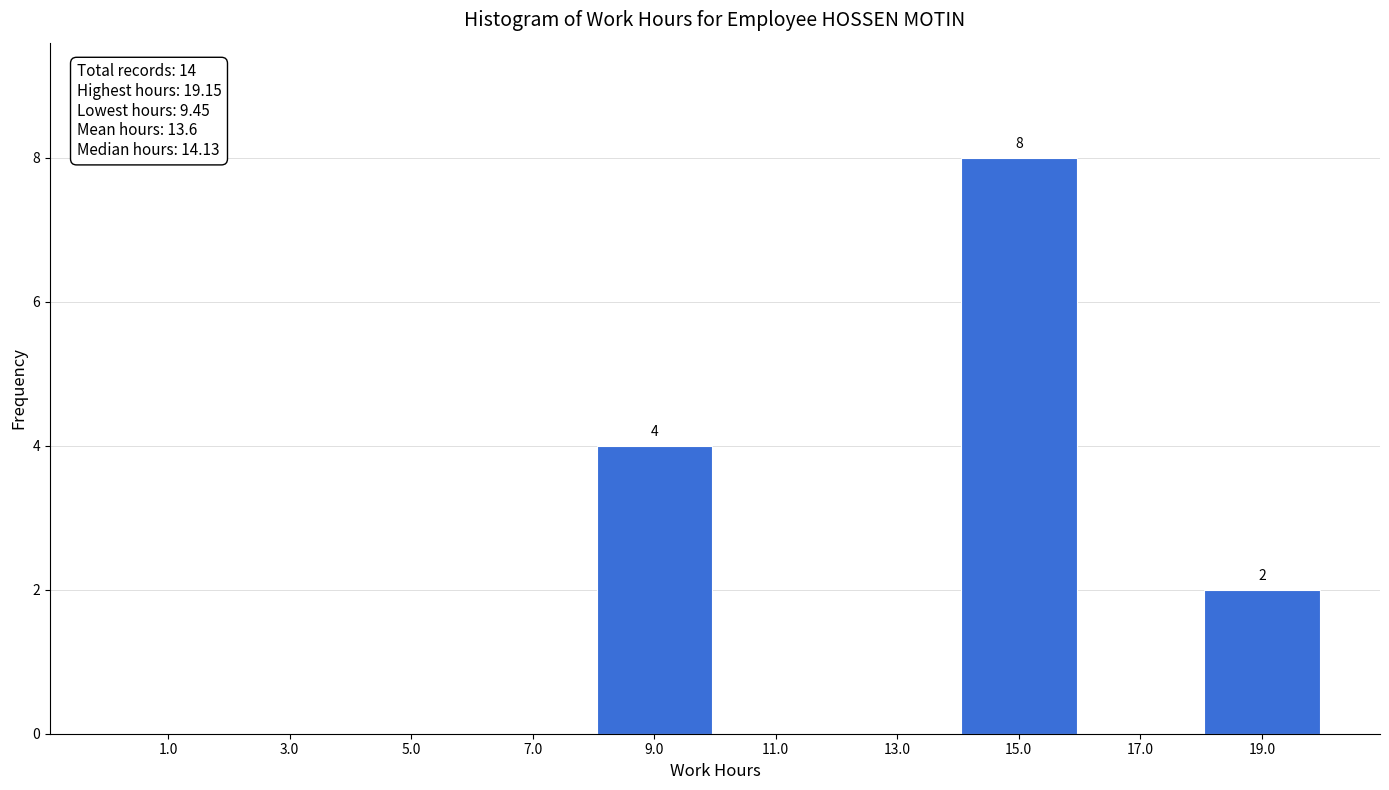

Over which range of the x-axis is the bar tallest?

14 to 16